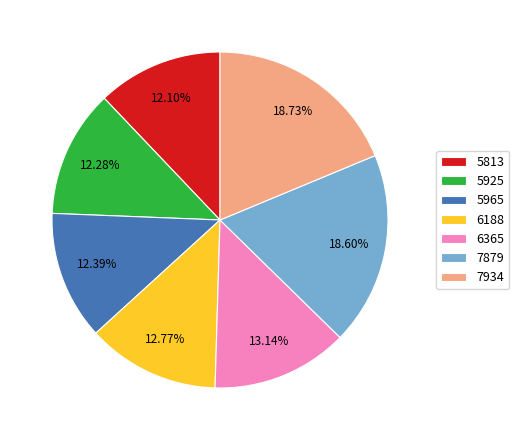

Between 5925 and 6365, which is larger?

6365